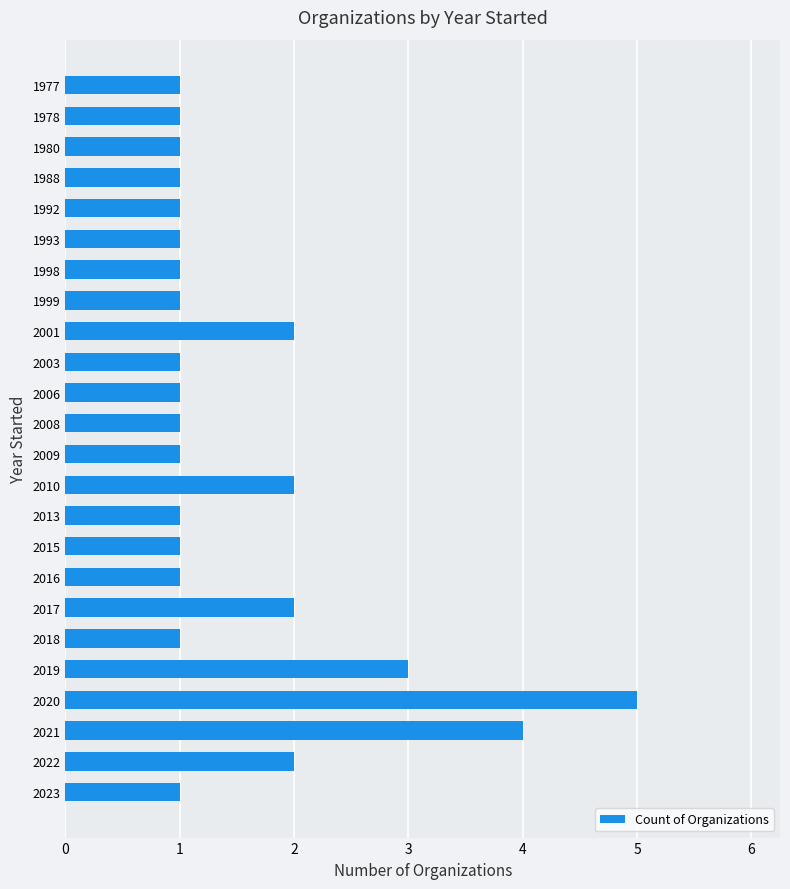

Reading top to bottom, transcribe all the data shown in this chart.

1	1	1	1	1	1	1	1	2	1	1	1	1	2	1	1	1	2	1	3	5	4	2	1